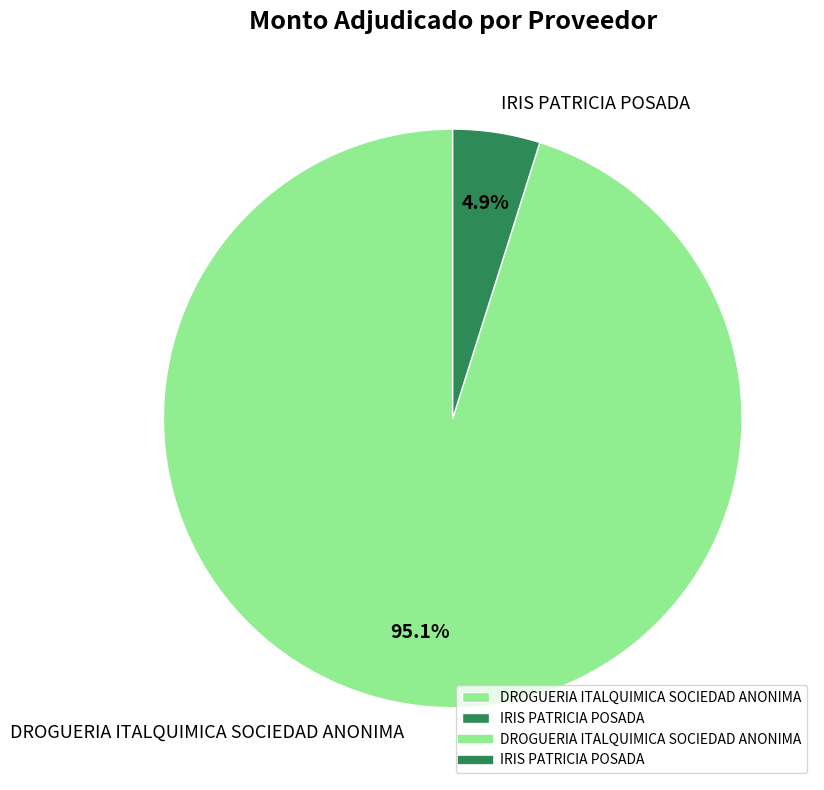

Between IRIS PATRICIA POSADA and DROGUERIA ITALQUIMICA SOCIEDAD ANONIMA, which is larger?

DROGUERIA ITALQUIMICA SOCIEDAD ANONIMA